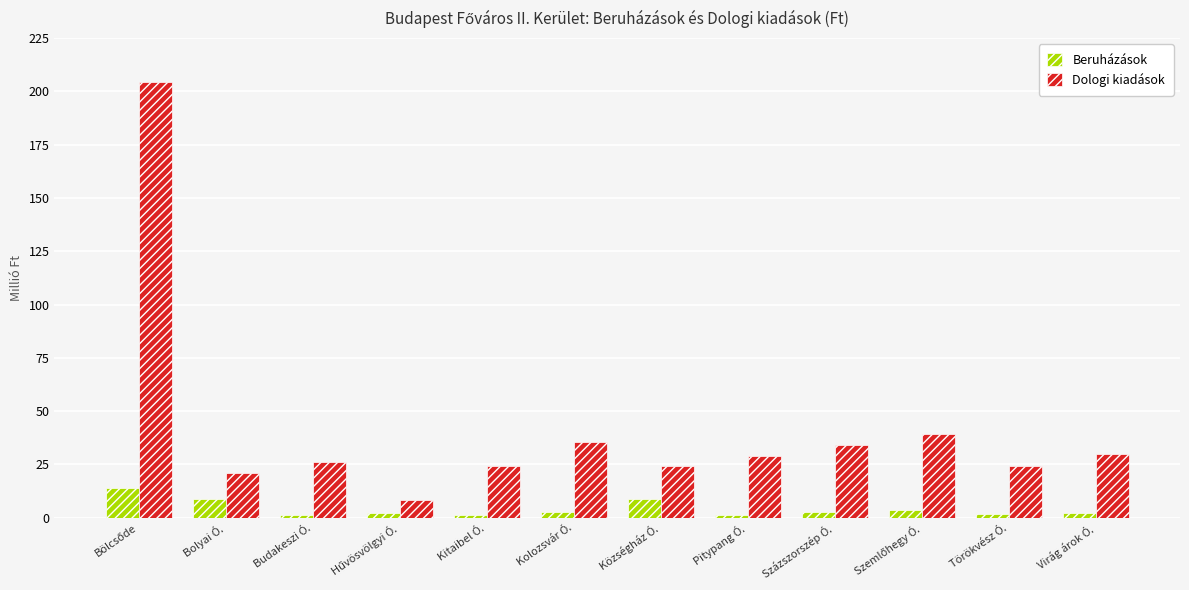

Which series has the largest total across all categories?

Dologi kiadások